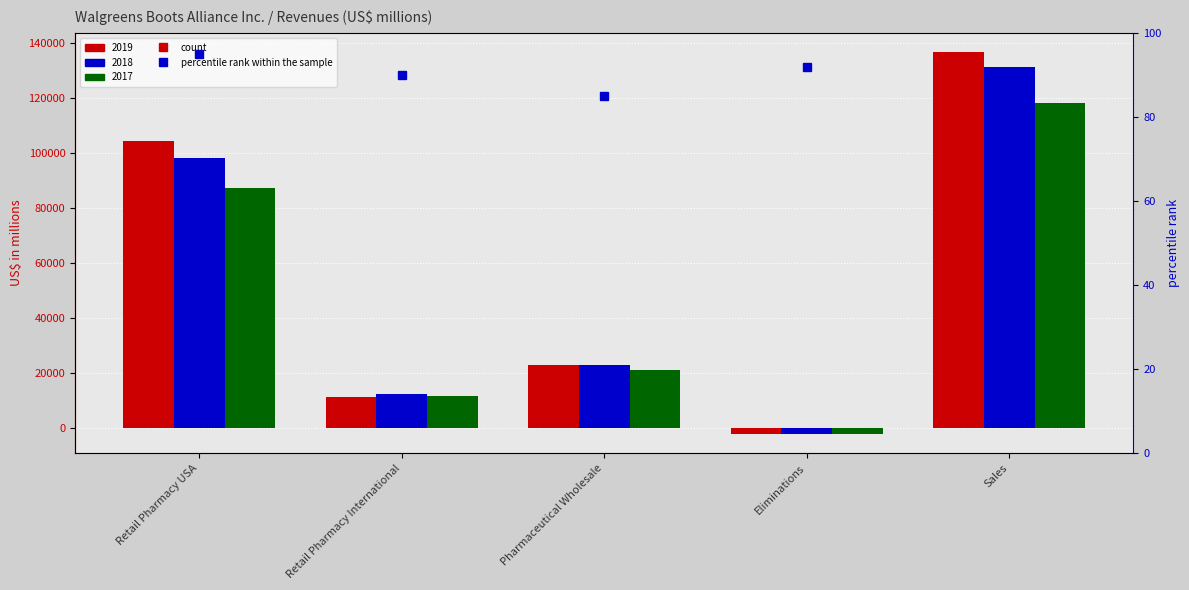

What is the sum of all 2019 values?

273732